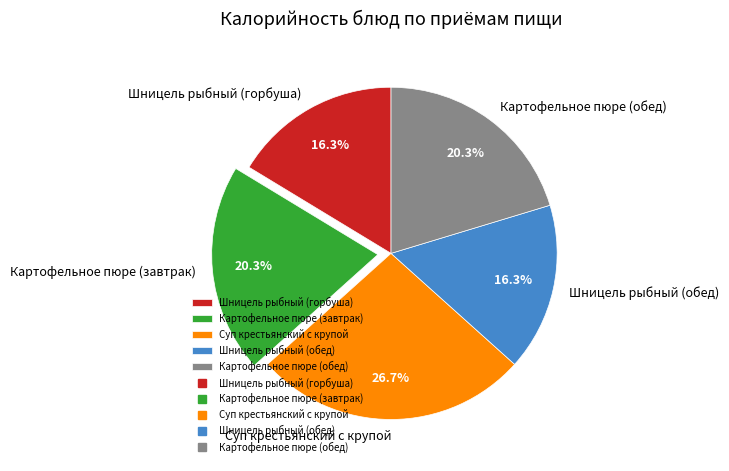

To the nearest percent, what portion does Шницель рыбный (горбуша) represent?

16%